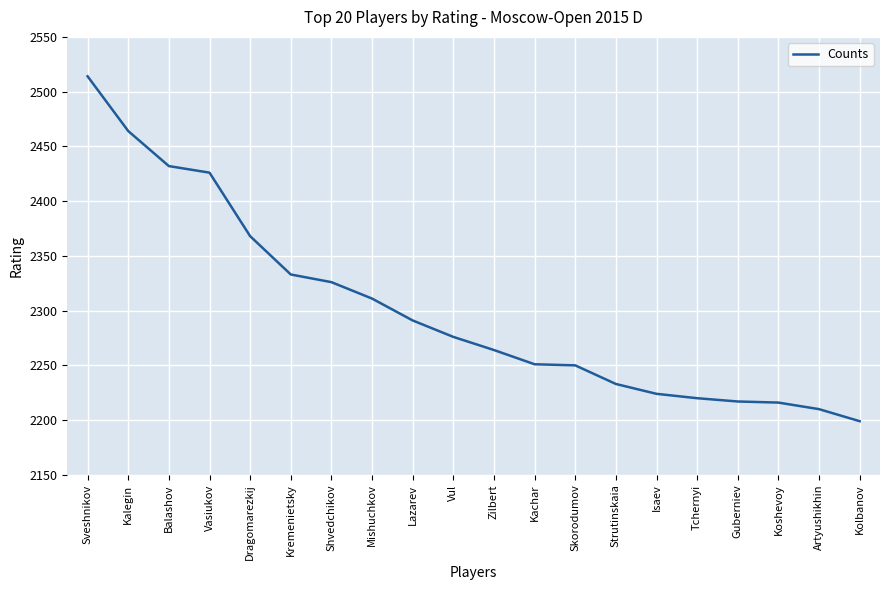

What position from the left is Isaev?

15